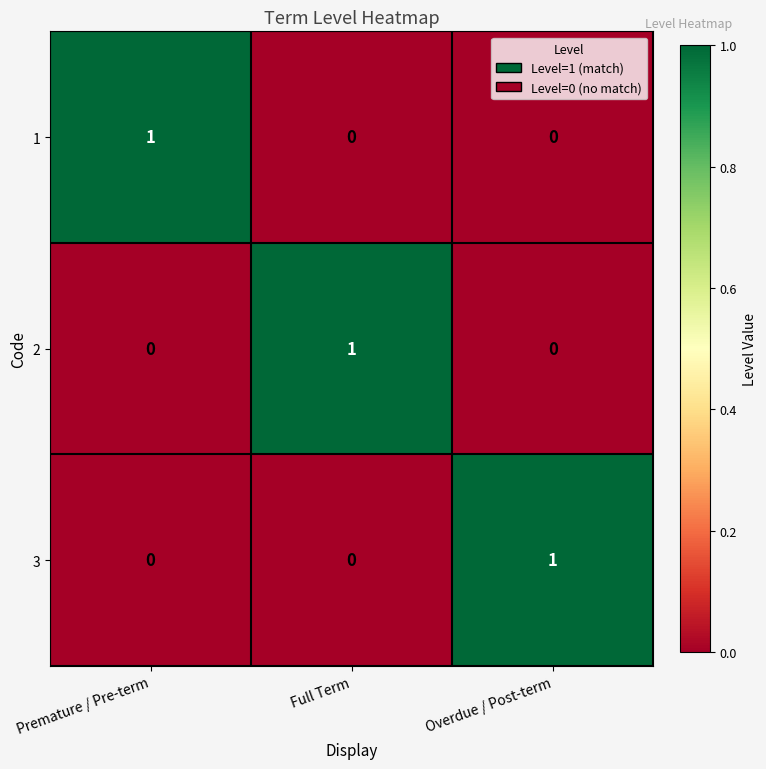

Count the 2 values in the range 0 to 1.

3